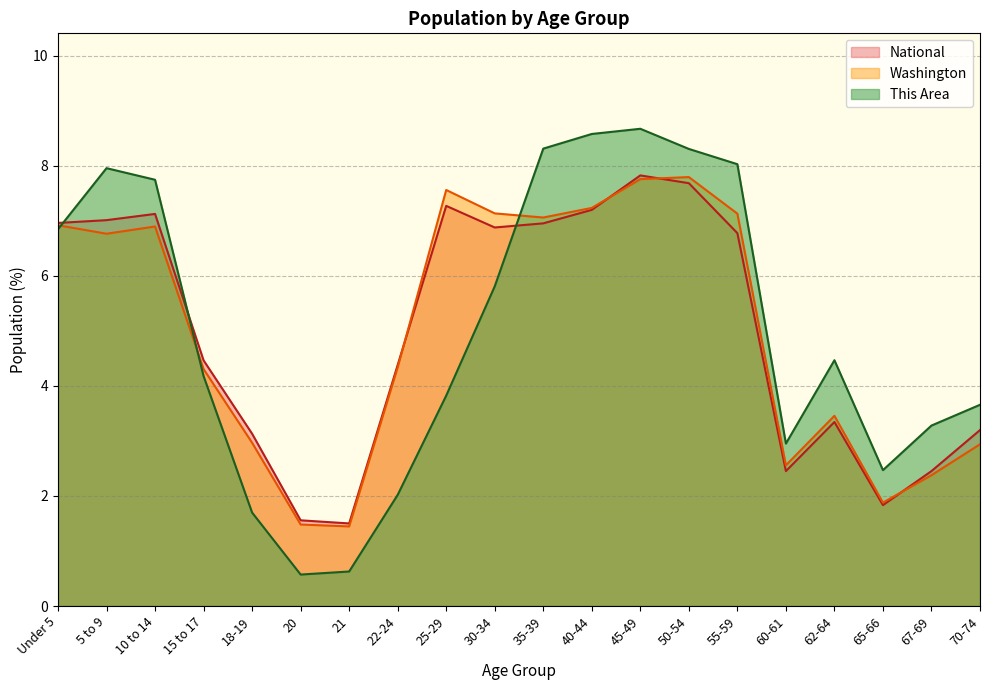

Is it true that Washington equals 1.9 at 65-66?

True